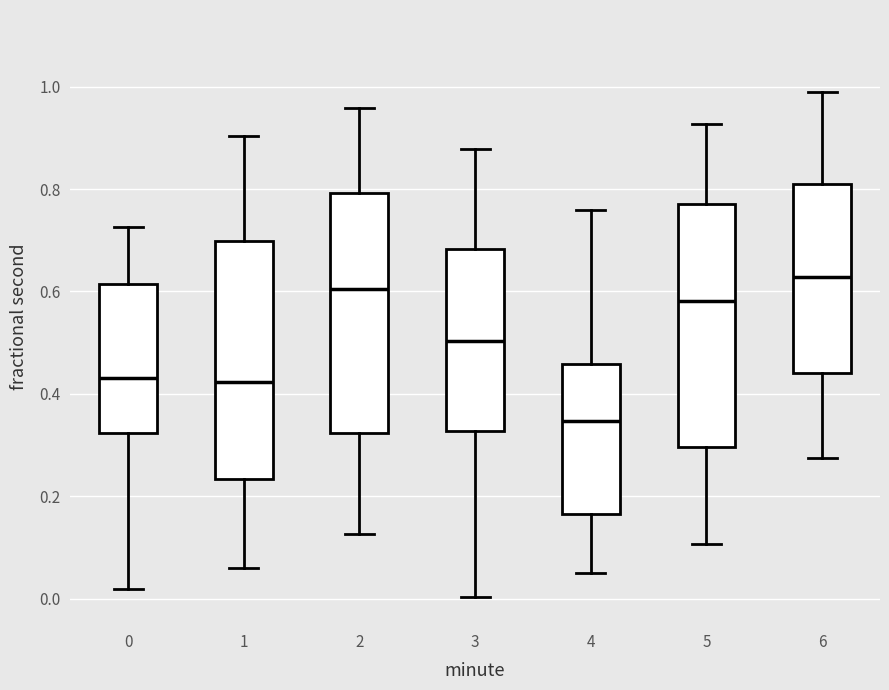

Which box's median line is the highest?

6